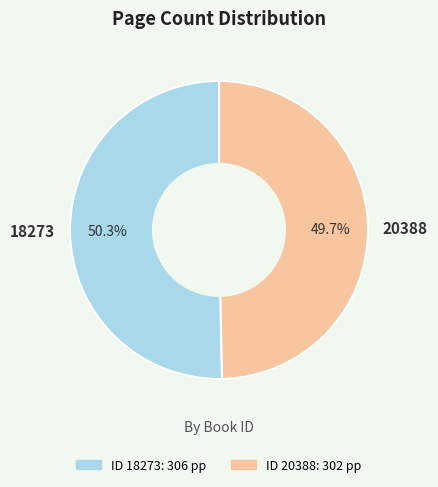

To the nearest percent, what portion does 18273 represent?

50%